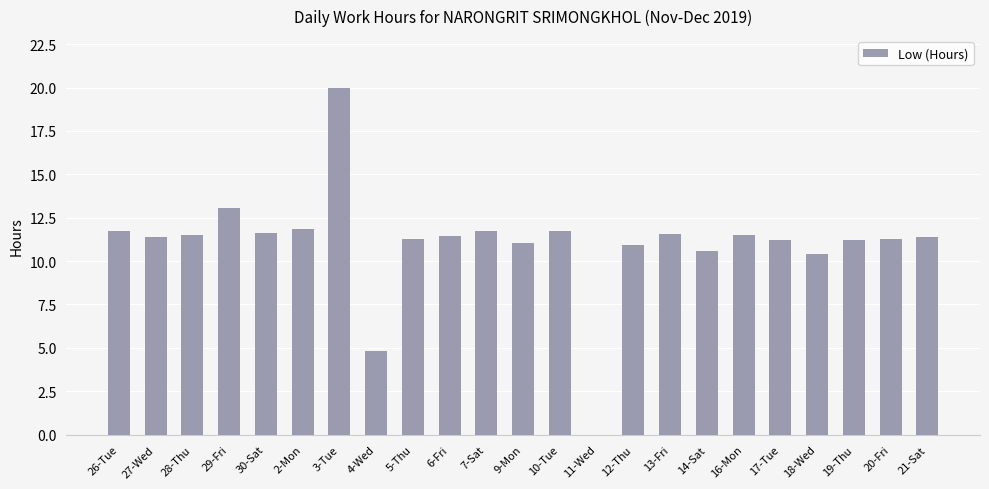

What value does the data have at 14-Sat?

10.6